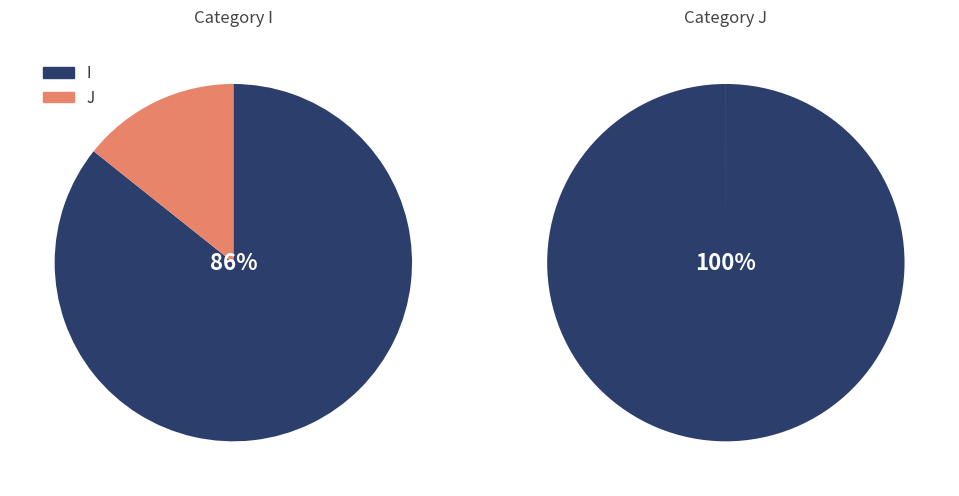

How many slices are in this pie chart?

2